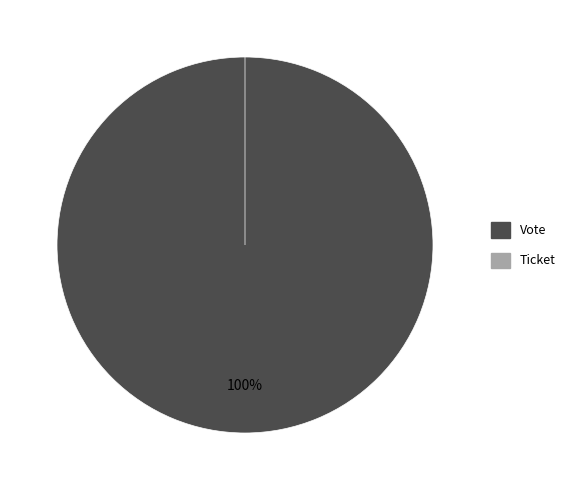

Does Vote account for over 50% of the chart?

Yes